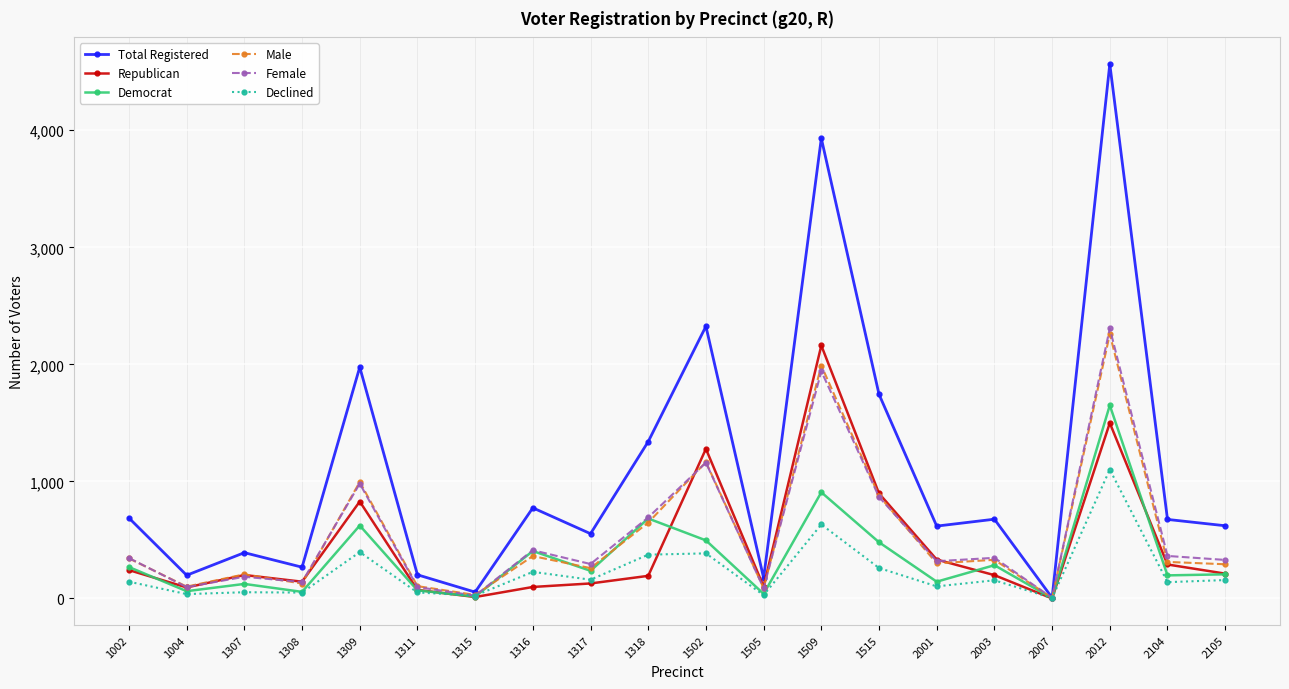

At how many categories does at least one series exceed 4452?

1